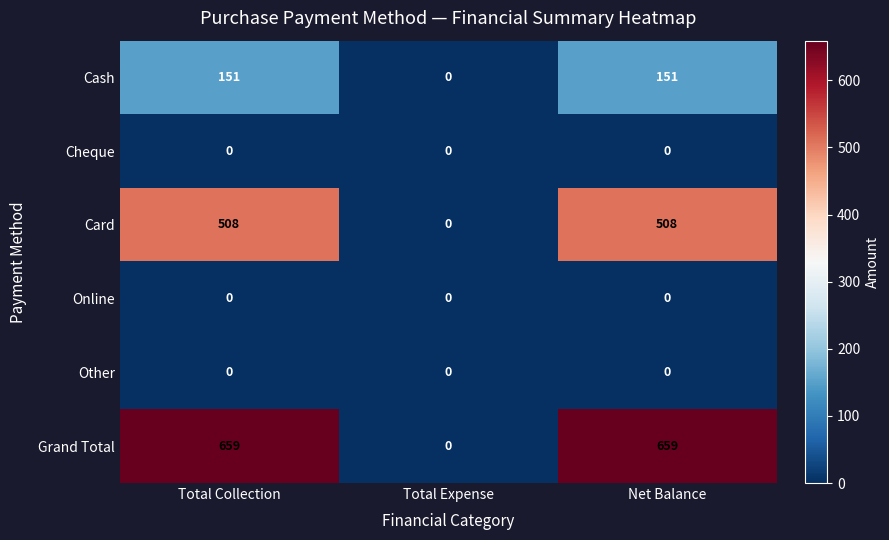

Which series has the widest spread of values?

Grand Total